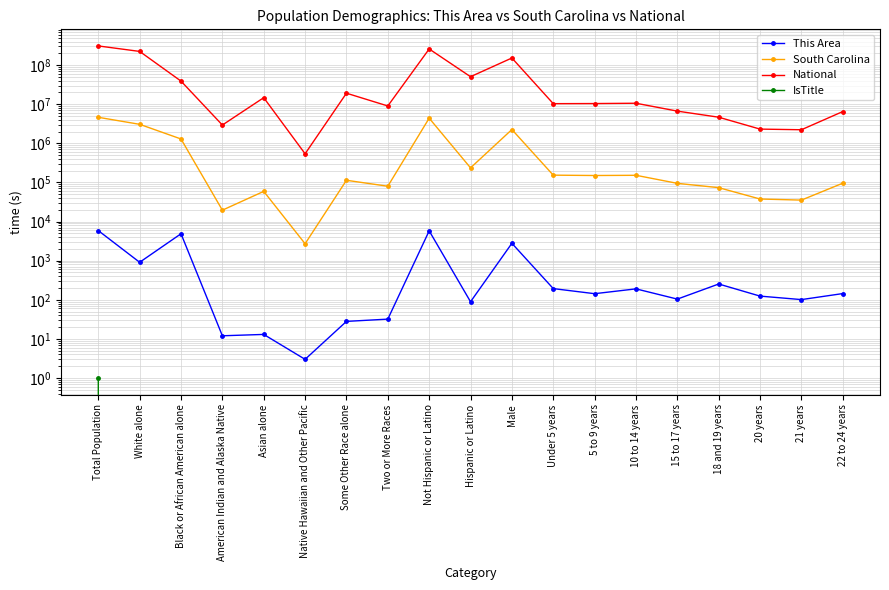

Is the value of This Area at Asian alone greater than the value of IsTitle at 10 to 14 years?

Yes